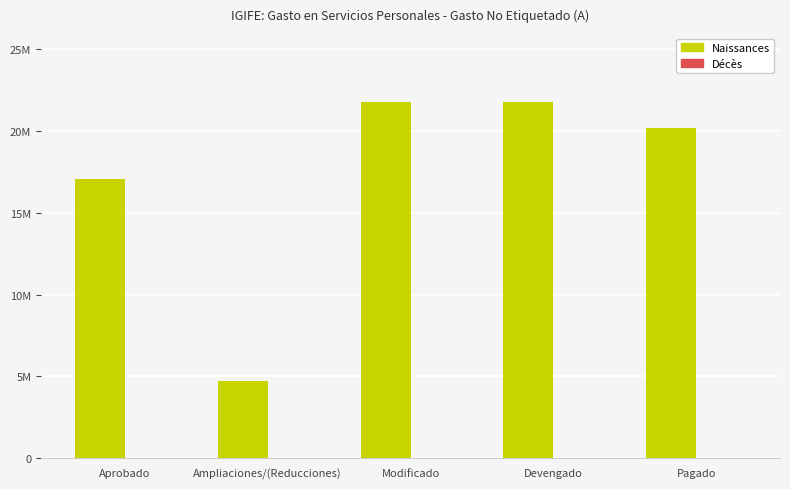

What position from the right is Pagado?

1